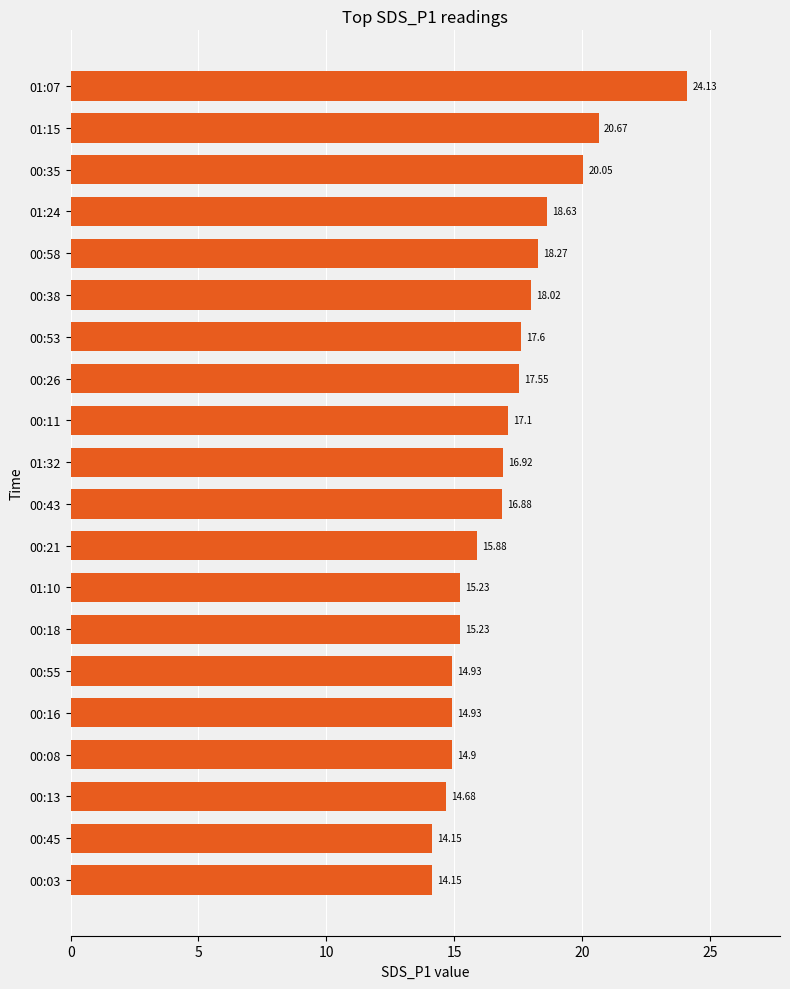

Which has a higher value, 00:53 or 00:21?

00:53